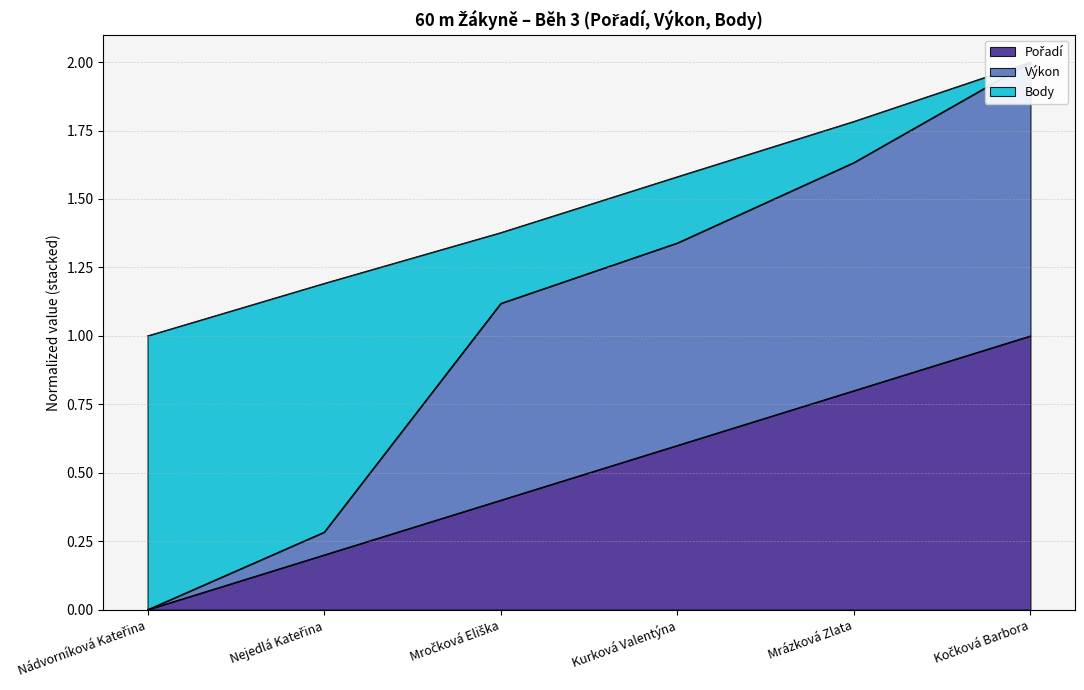

What is the spread (max minus min) of values at Kurková Valentýna?

0.7